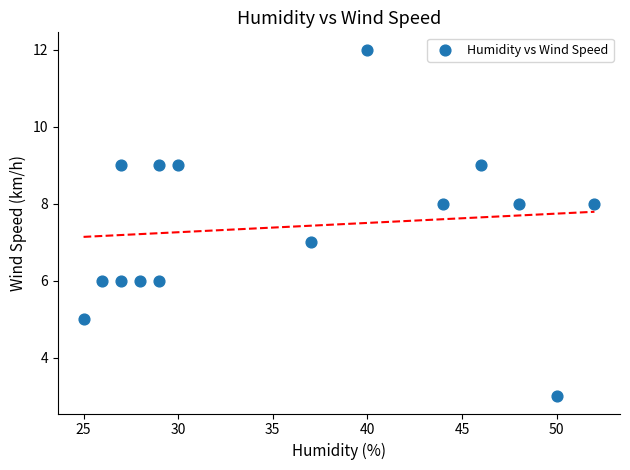

What is the range of Y values (max minus min)?

9